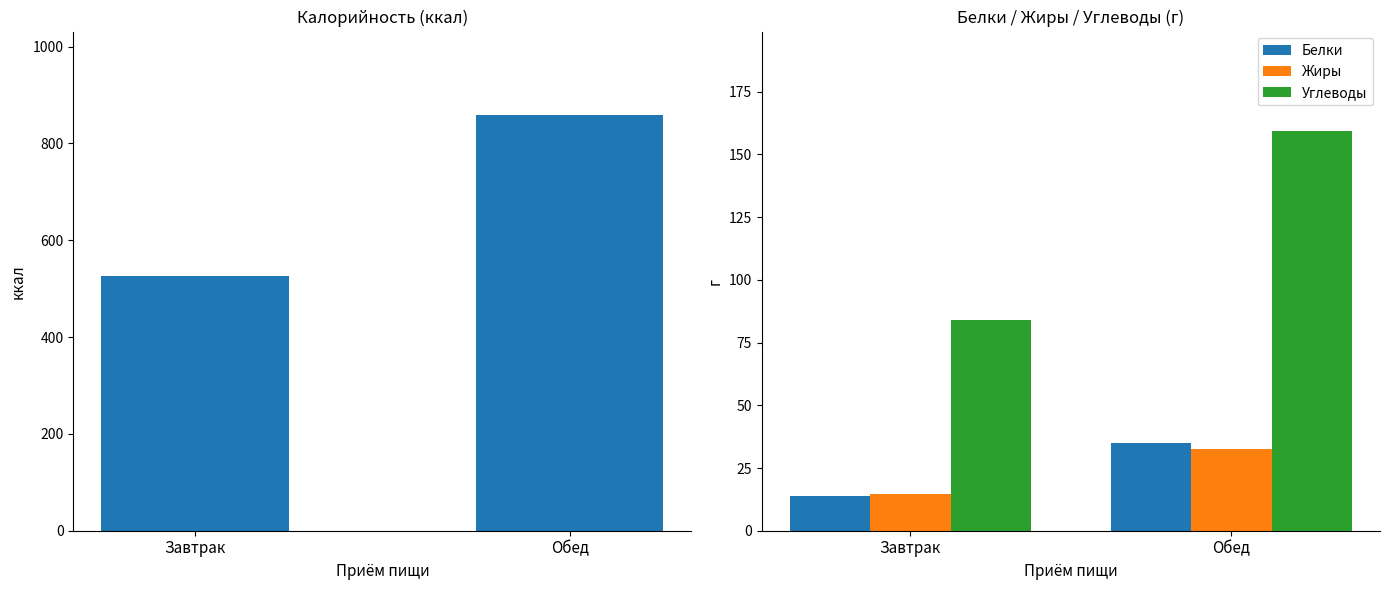

How many bars are there in each group?

4